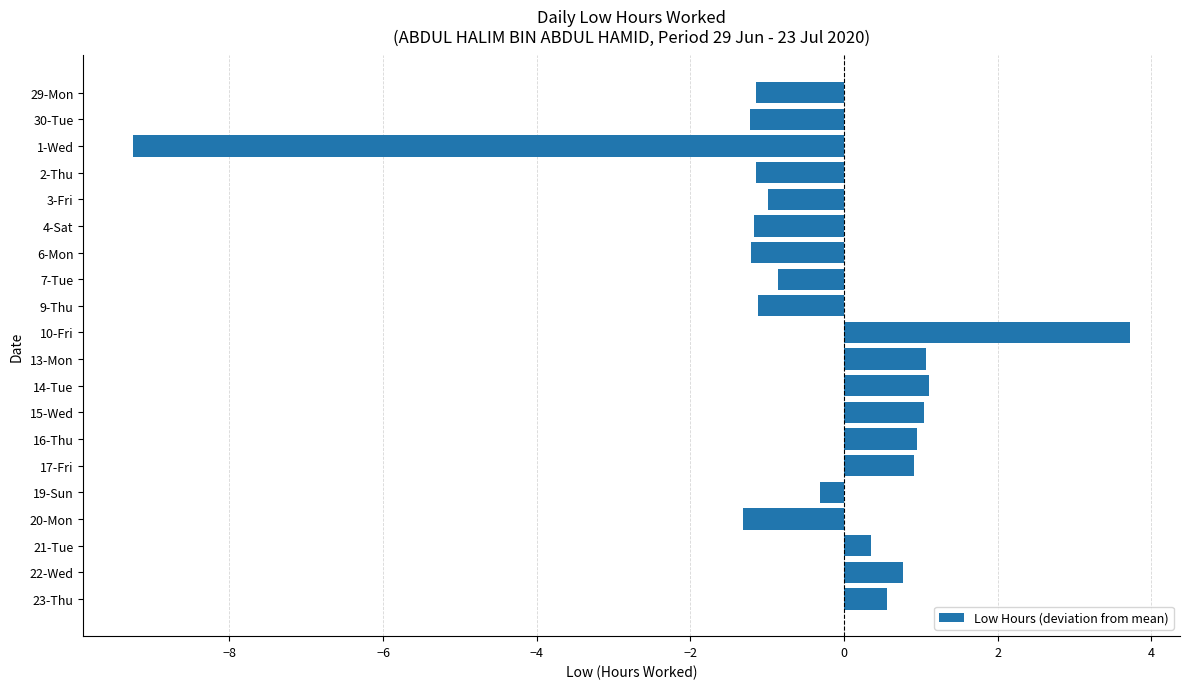

The chart shows a value of -1.1 at 2-Thu. True or false?

True